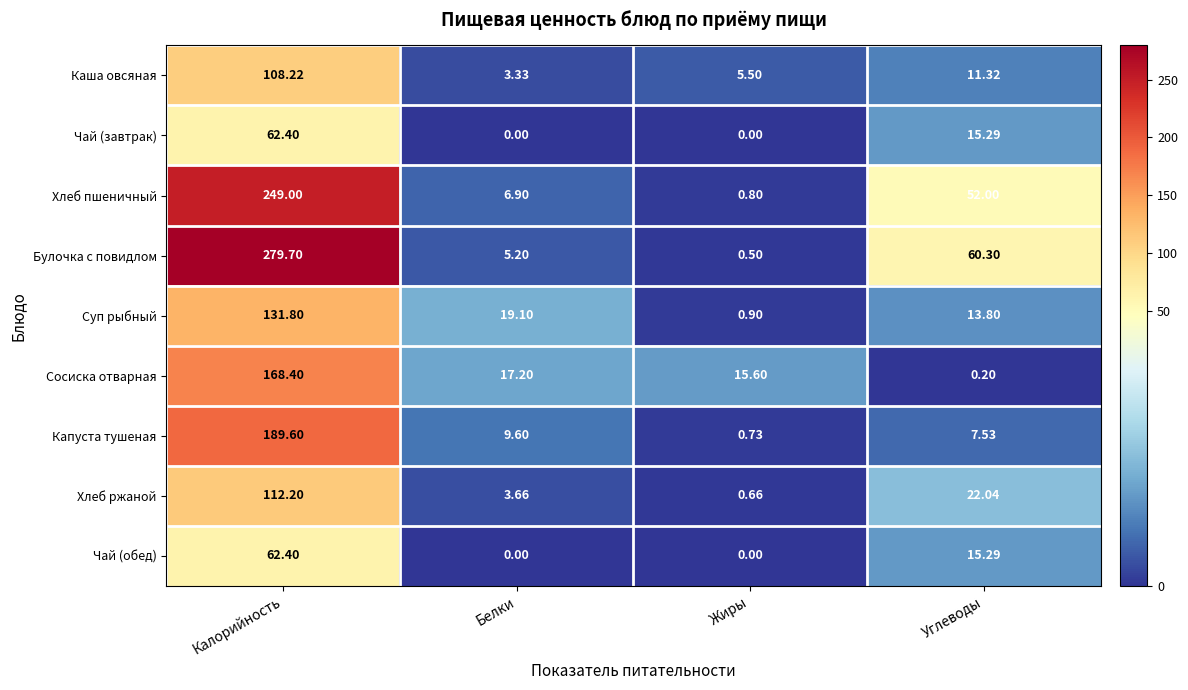

At which label is Капуста тушеная closest to 95?

Белки